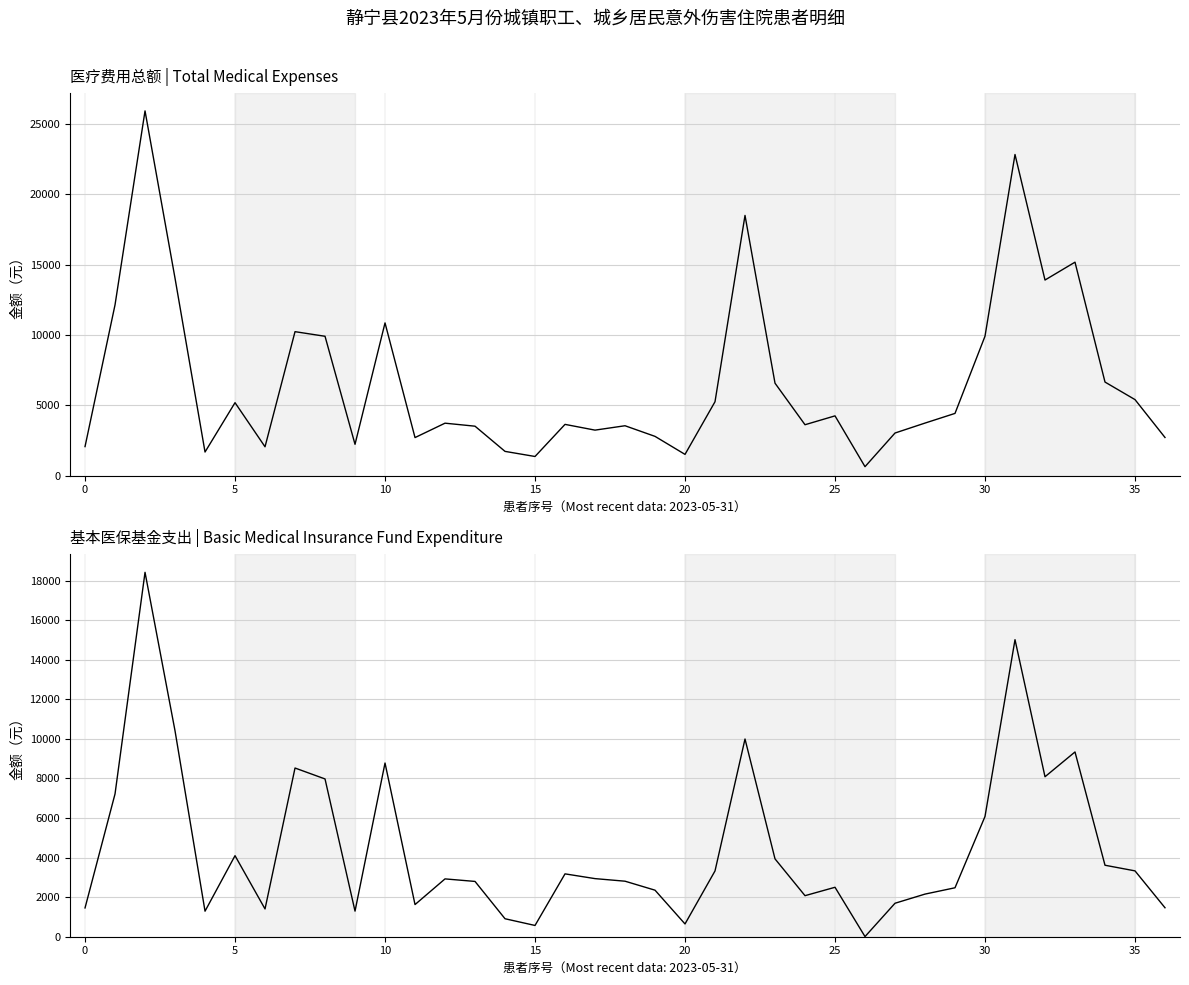

True or false: 医疗费用总额 and 基本医保基金支出 cross at least once.

False